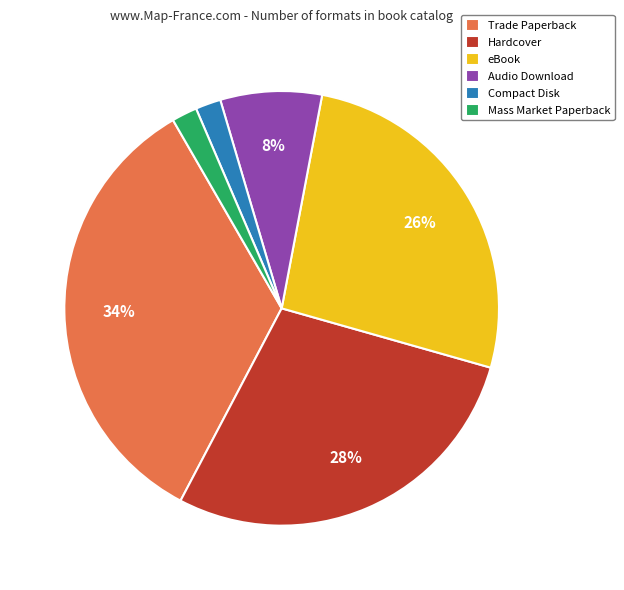

What is the largest slice in the pie chart?

Trade Paperback